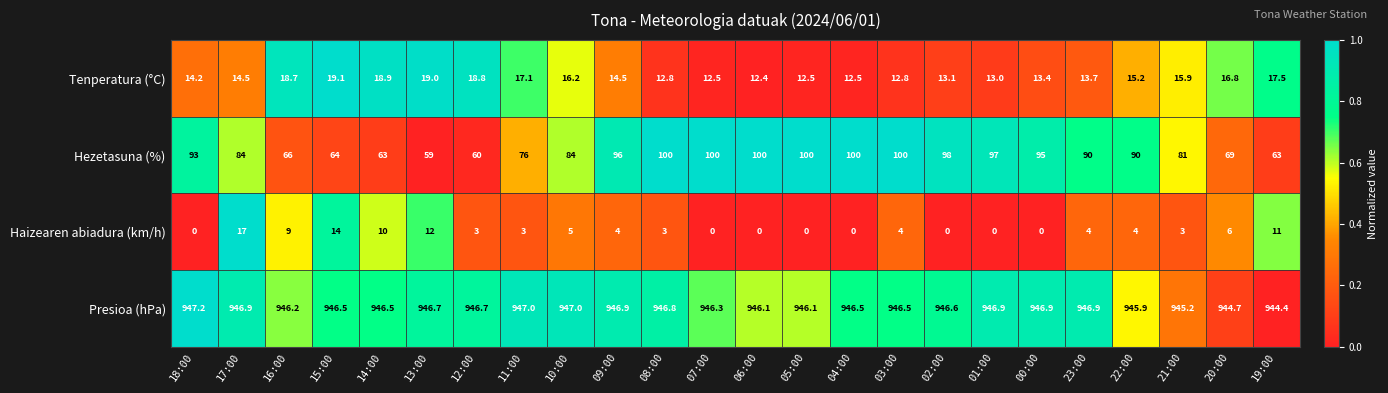

Count the number of data series in this chart.

4